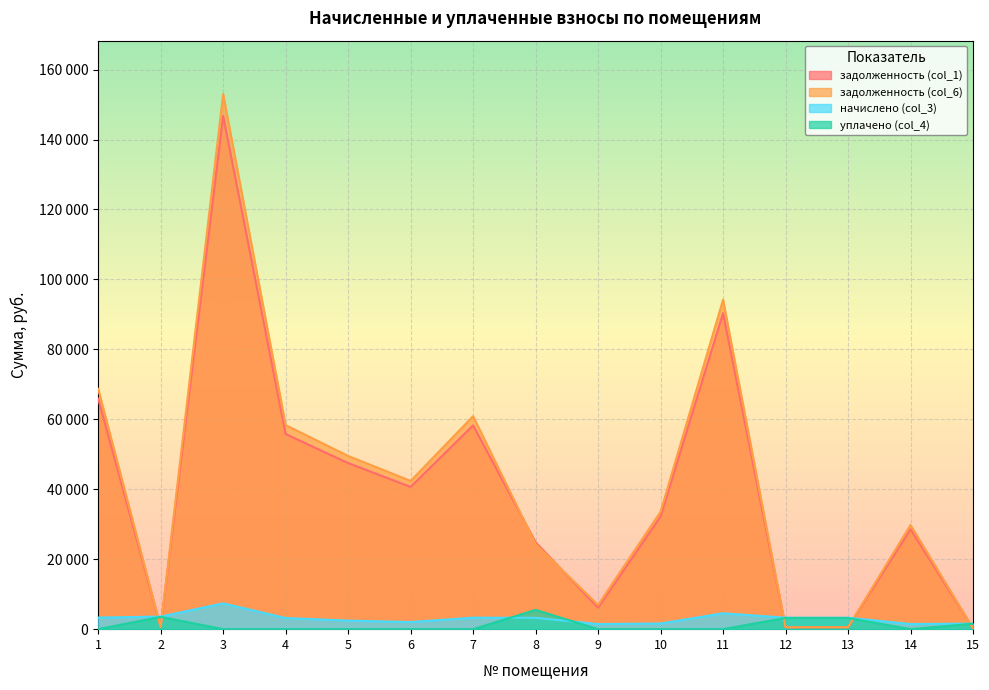

Which series has the largest total across all categories?

задолженность (col_6)